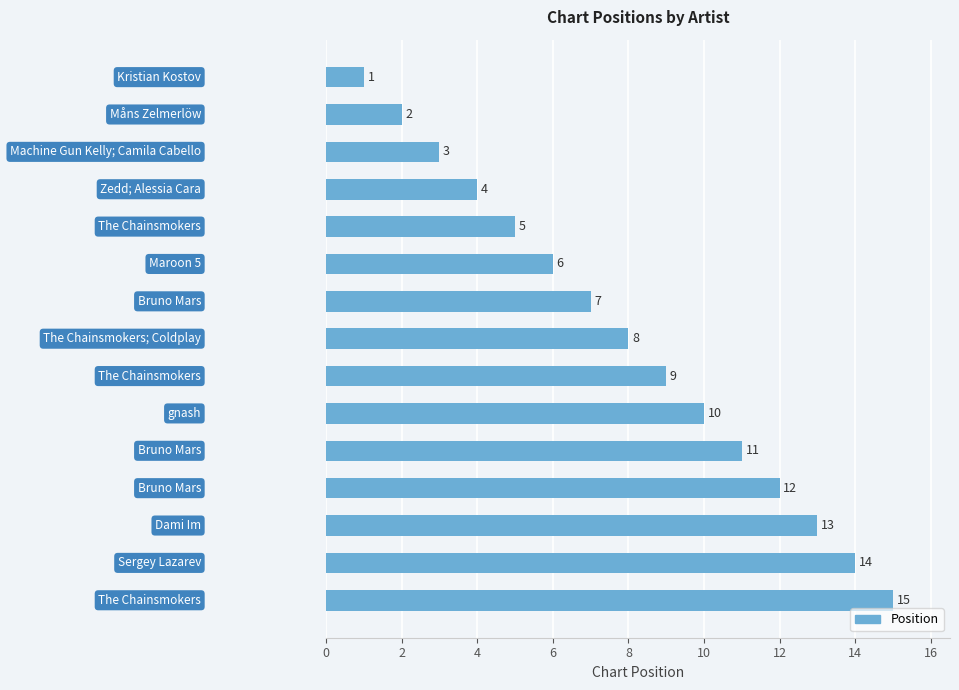

How many series are shown in this chart?

1